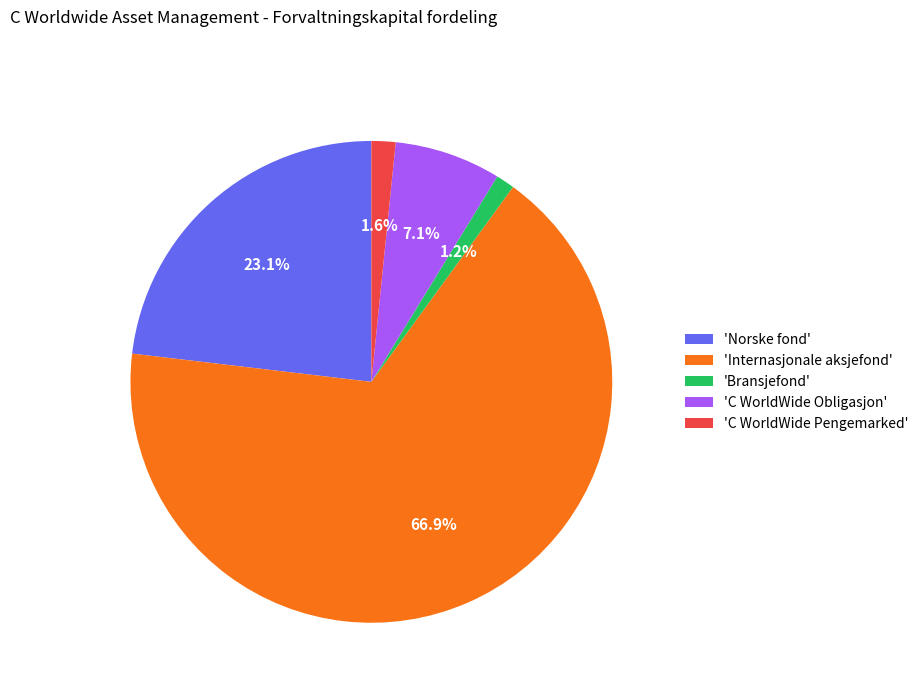

Is there a majority slice in this chart?

Yes